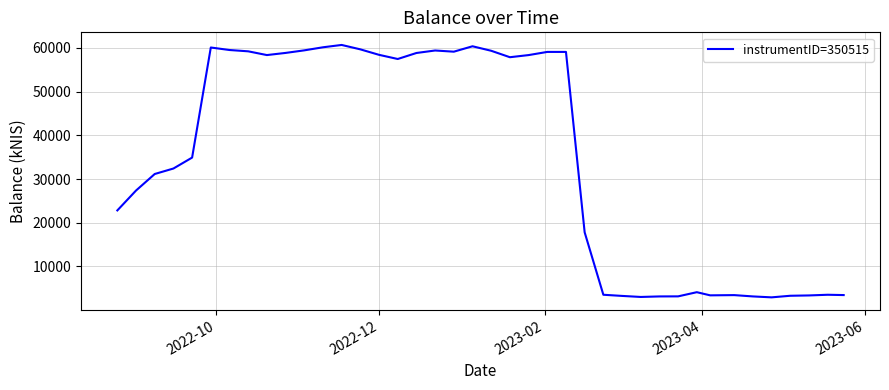

What is the smallest value displayed?

2943.9